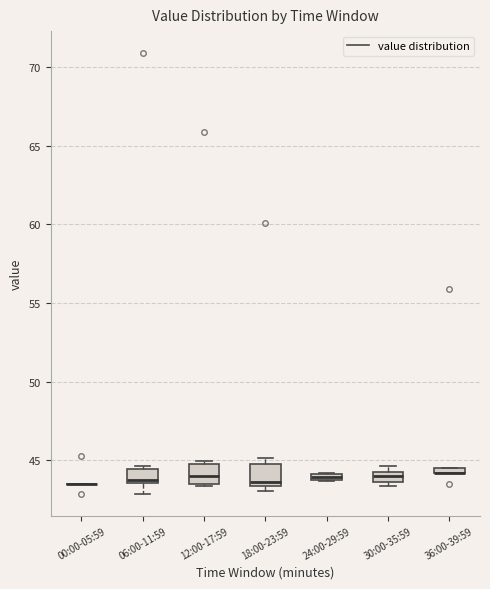

Where is the upper edge of the box for 24:00-29:59 on the y-axis? The values are not printed on the chart, so give them approximately, as read against the axis.

44.0